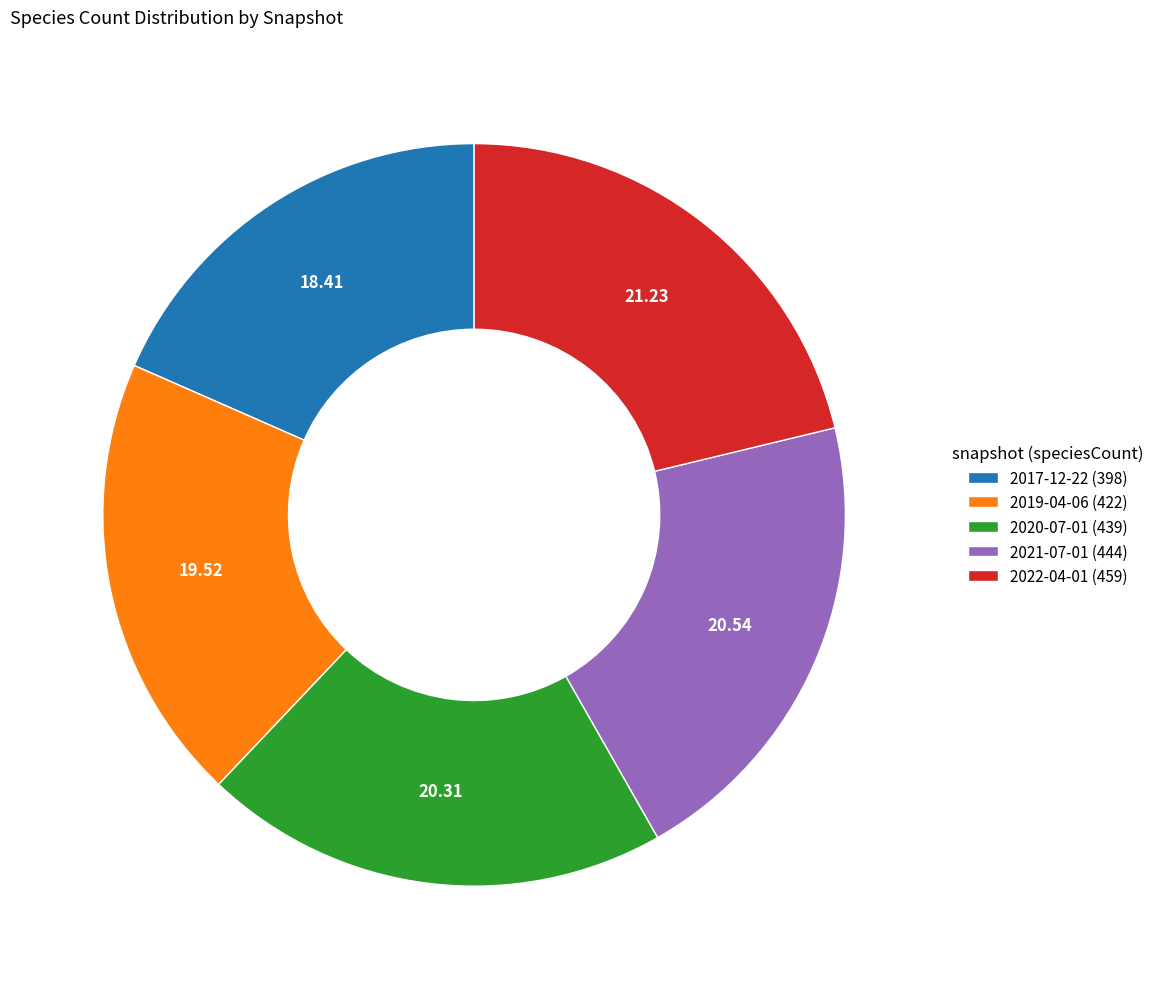

Is it true that 2022-04-01 (459) is 21% of the pie?

True